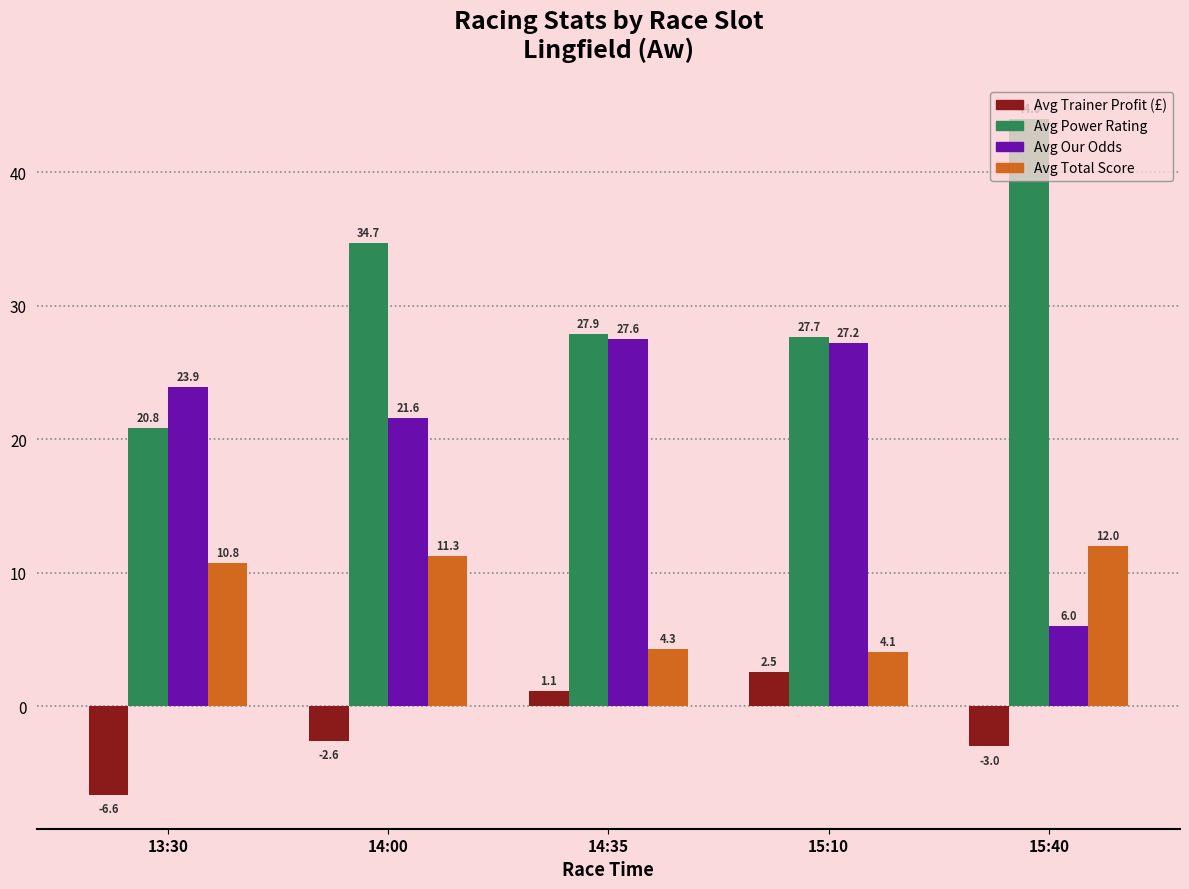

List the series in order of their peak value, lowest first.

Avg Trainer Profit (£), Avg Total Score, Avg Our Odds, Avg Power Rating